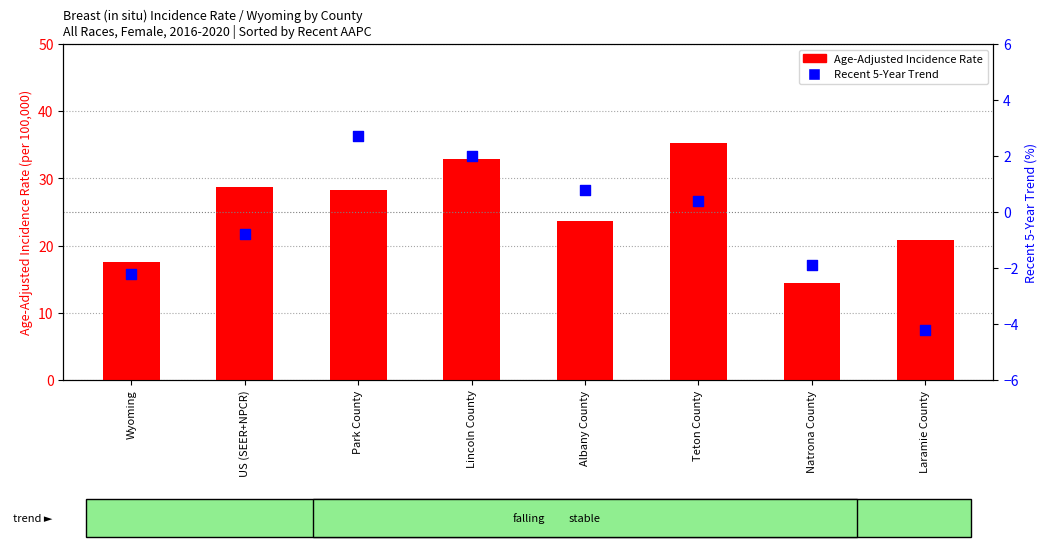

Which series contains the lowest Y value?

Recent 5-Year Trend